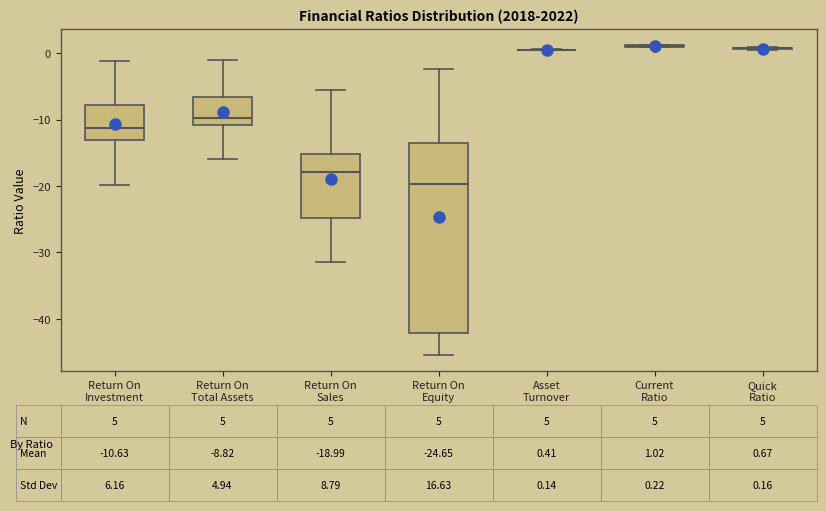

Comparing the boxes themselves (not the whiskers), which one is the tallest?

Return On Equity